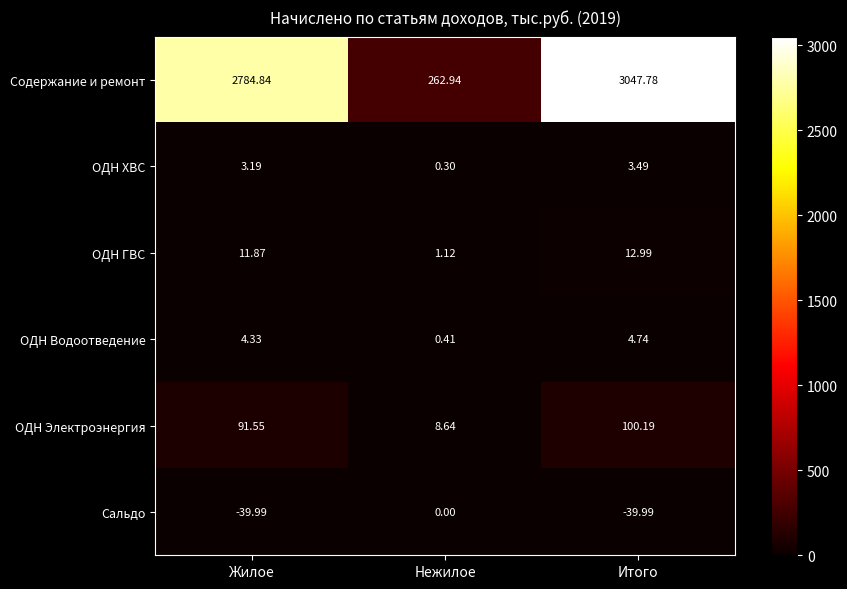

Between Нежилое and Итого, which series saw the biggest shift?

Содержание и ремонт